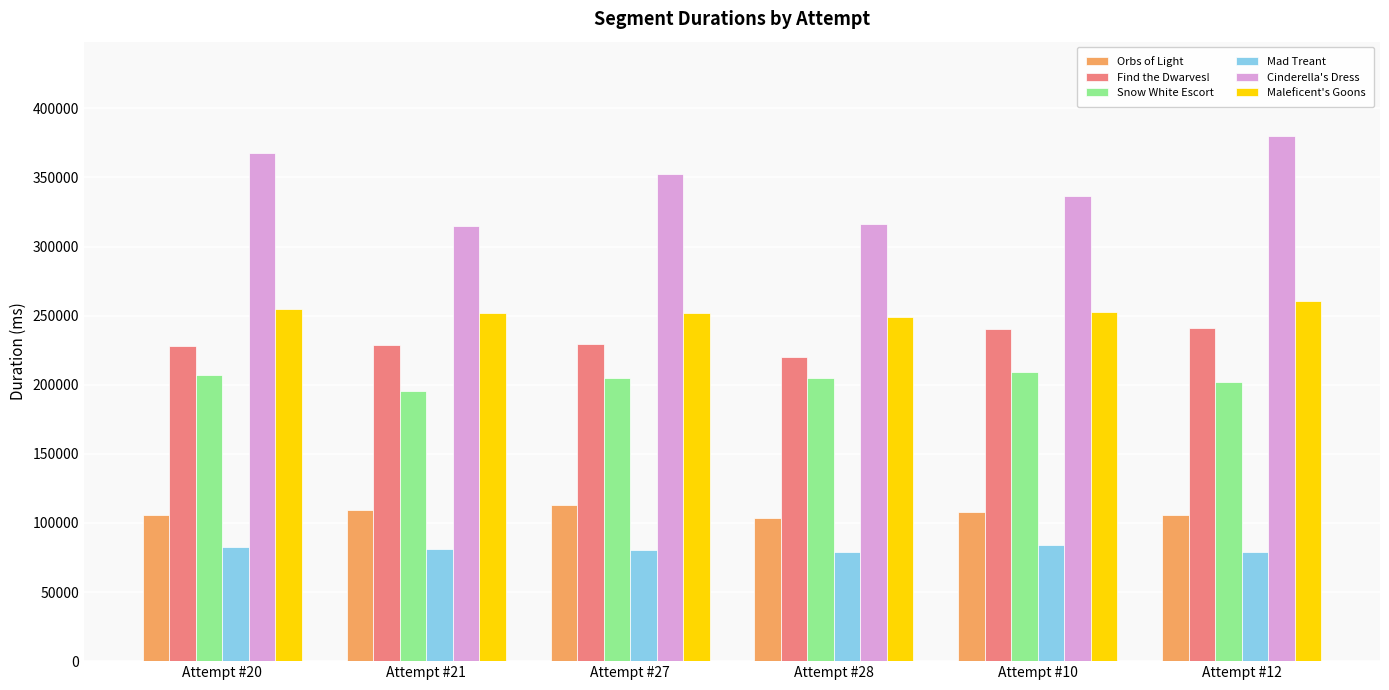

What is the difference between the maximum and second lowest values in the Maleficent's Goons series?

8584